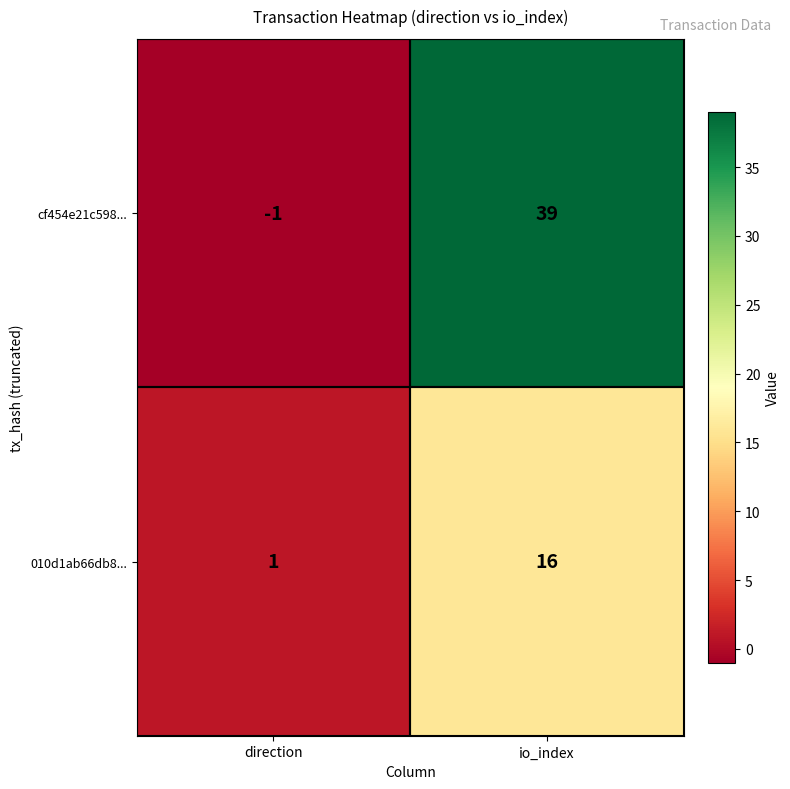

What is the difference between the maximum and minimum values in the cf454e21c598... series?

40